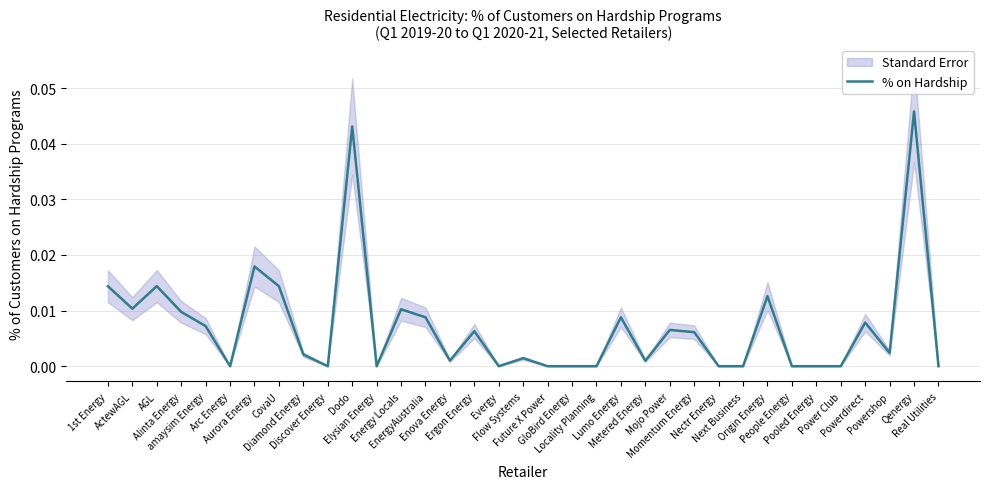

How many interior local peaks (higher than both neighbors) does the data have?

11